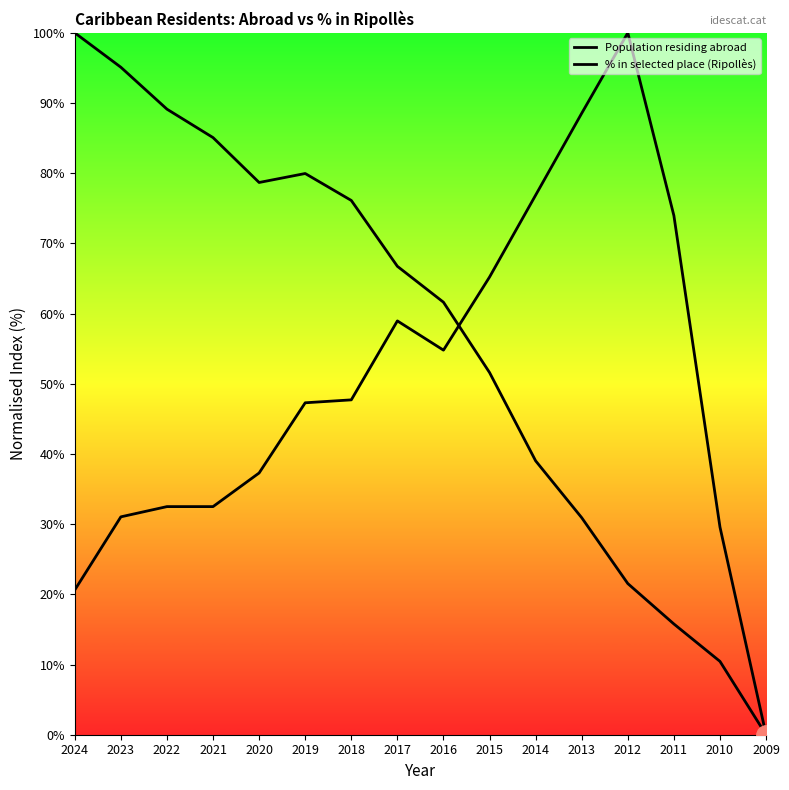

Rank the categories by % in selected place (Ripollès) value from highest to lowest.

2012, 2013, 2014, 2011, 2015, 2017, 2016, 2018, 2019, 2020, 2022, 2021, 2023, 2010, 2024, 2009